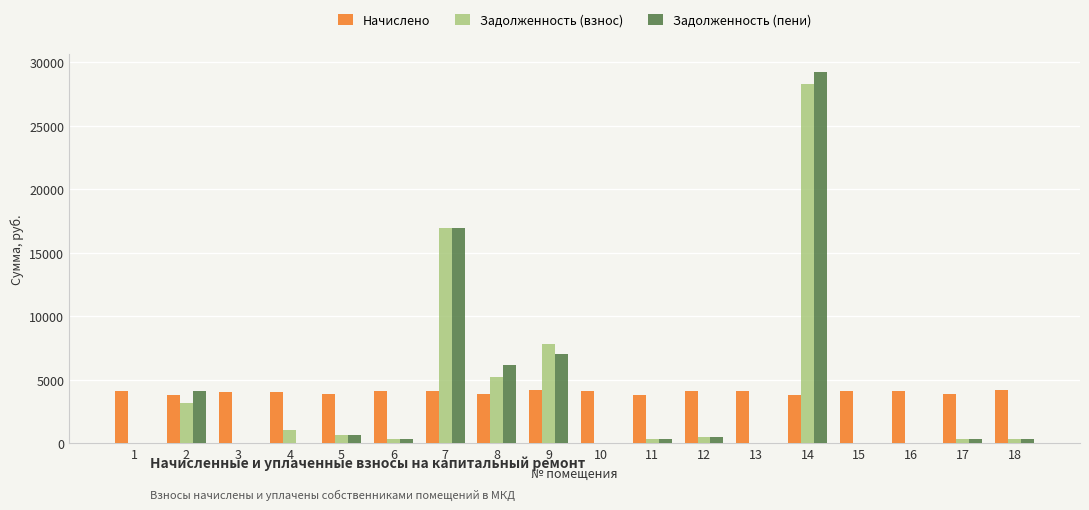

How many groups of bars are there?

18